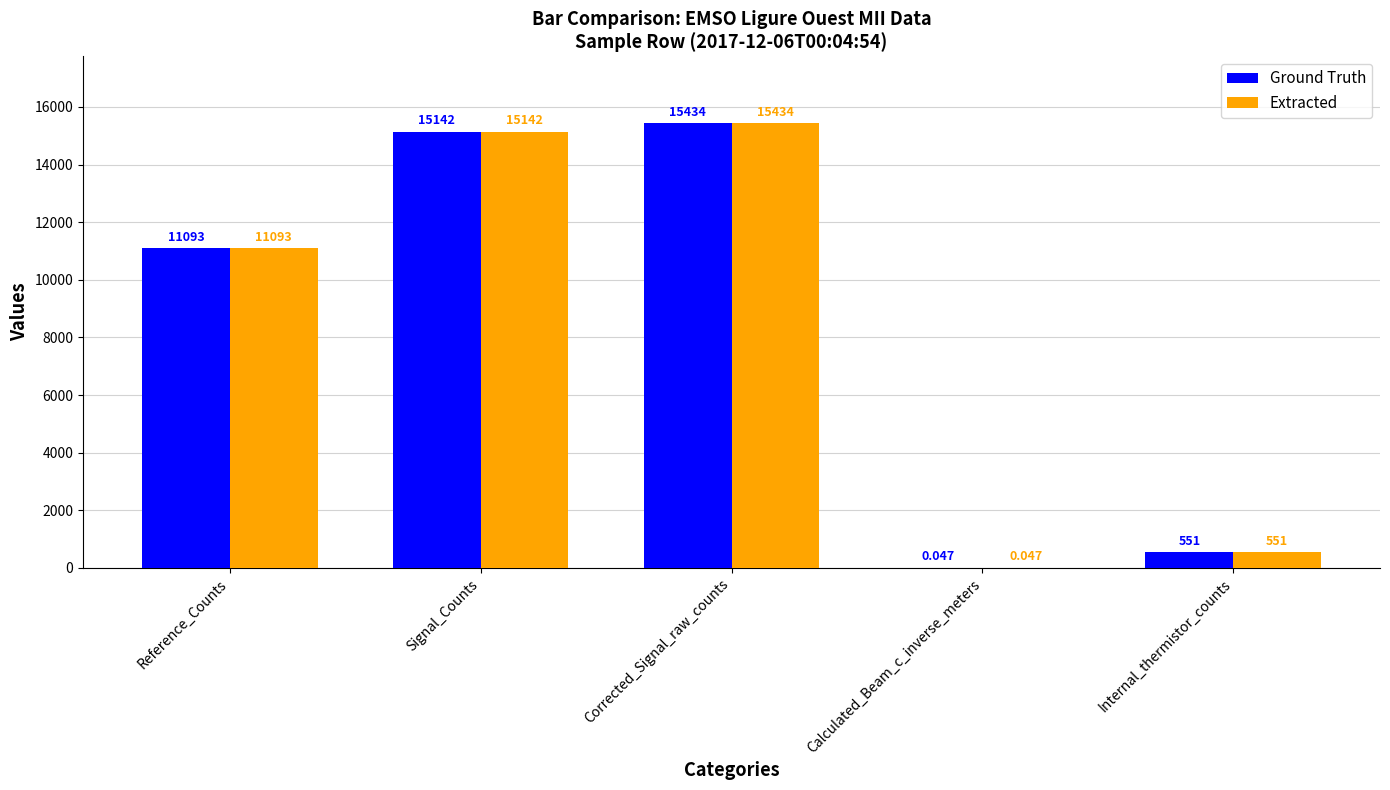

At which category is the sum across all series the highest?

Corrected_Signal_raw_counts